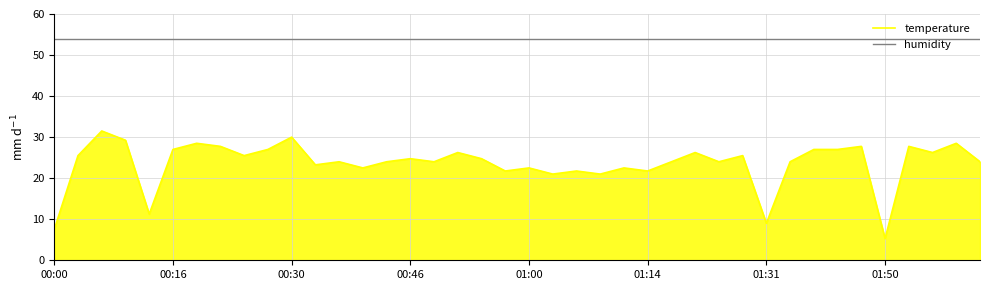

True or false: humidity and temperature intersect in this chart.

False